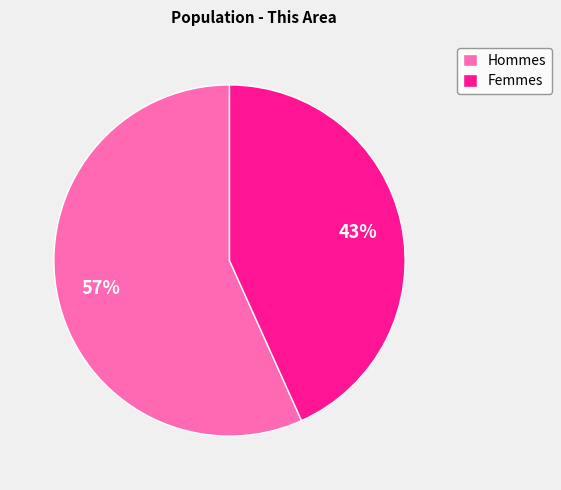

How many slices are in this pie chart?

2